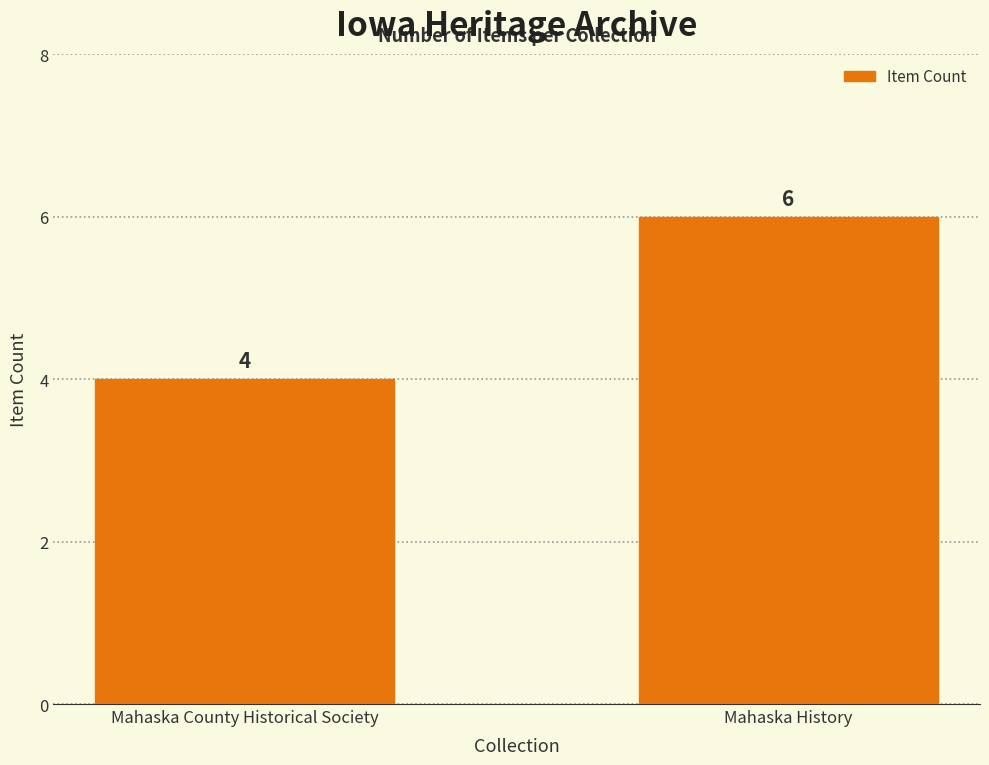

How many bars are there in total?

2